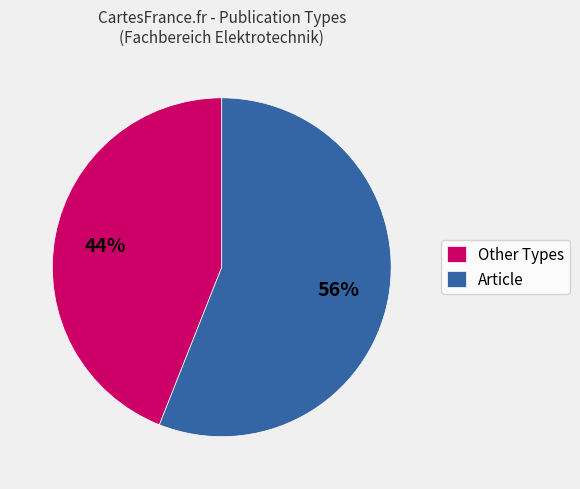

Between Other Types and Article, which is larger?

Article